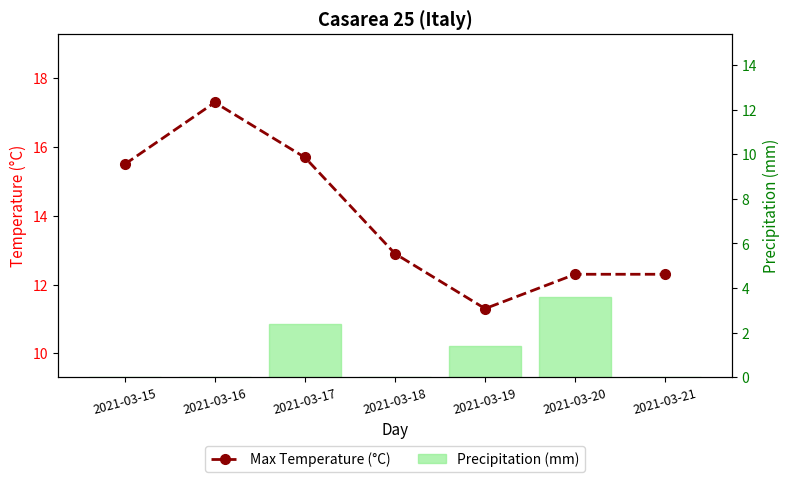

Is the value of Max Temperature (°C) at 2021-03-17 greater than the value of Precipitation (mm) at 2021-03-18?

Yes